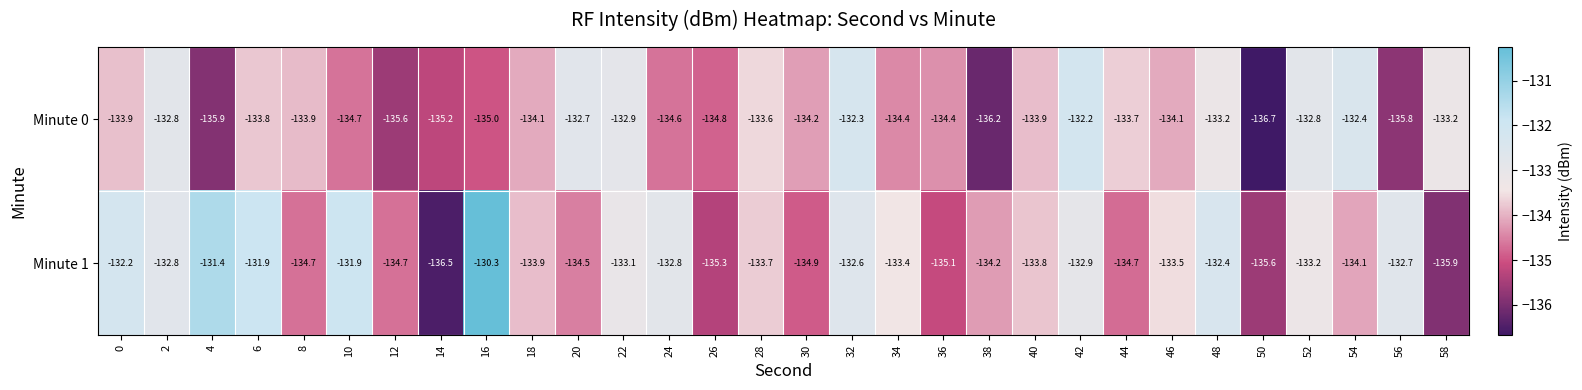

List the series in order of their peak value, highest first.

Minute 1, Minute 0